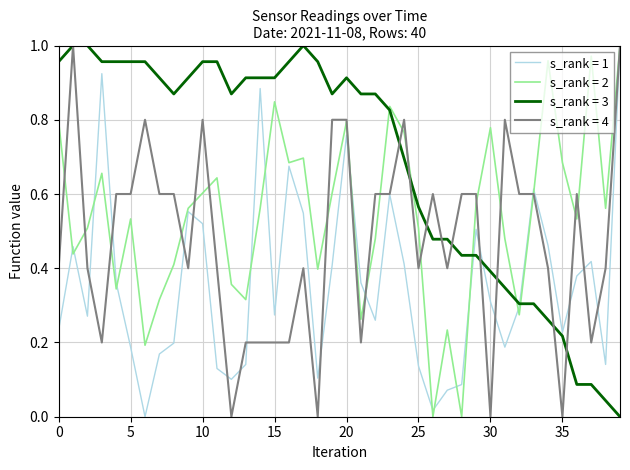

Rank the series by their average value, from highest to lowest.

s_rank = 3, s_rank = 2, s_rank = 4, s_rank = 1